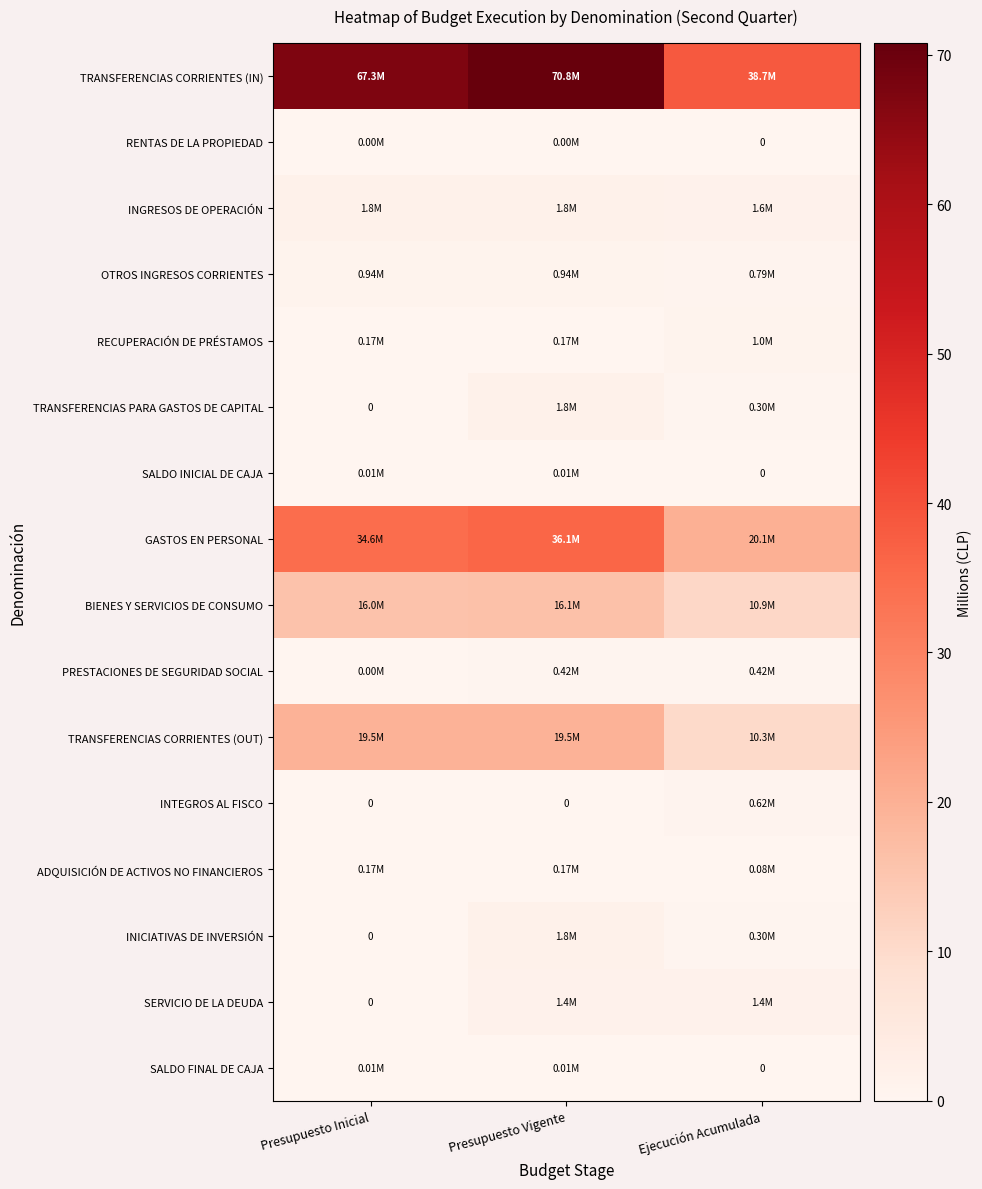

What is the difference between the maximum and minimum values in the INTEGROS AL FISCO series?

0.6